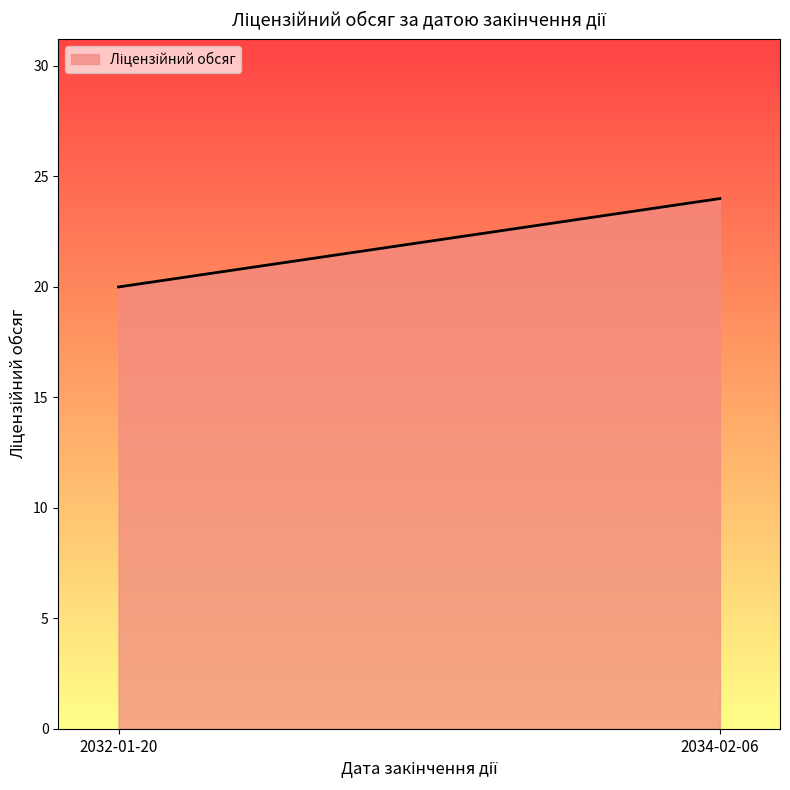

The value at 2034-02-06 is 5. True or false?

False